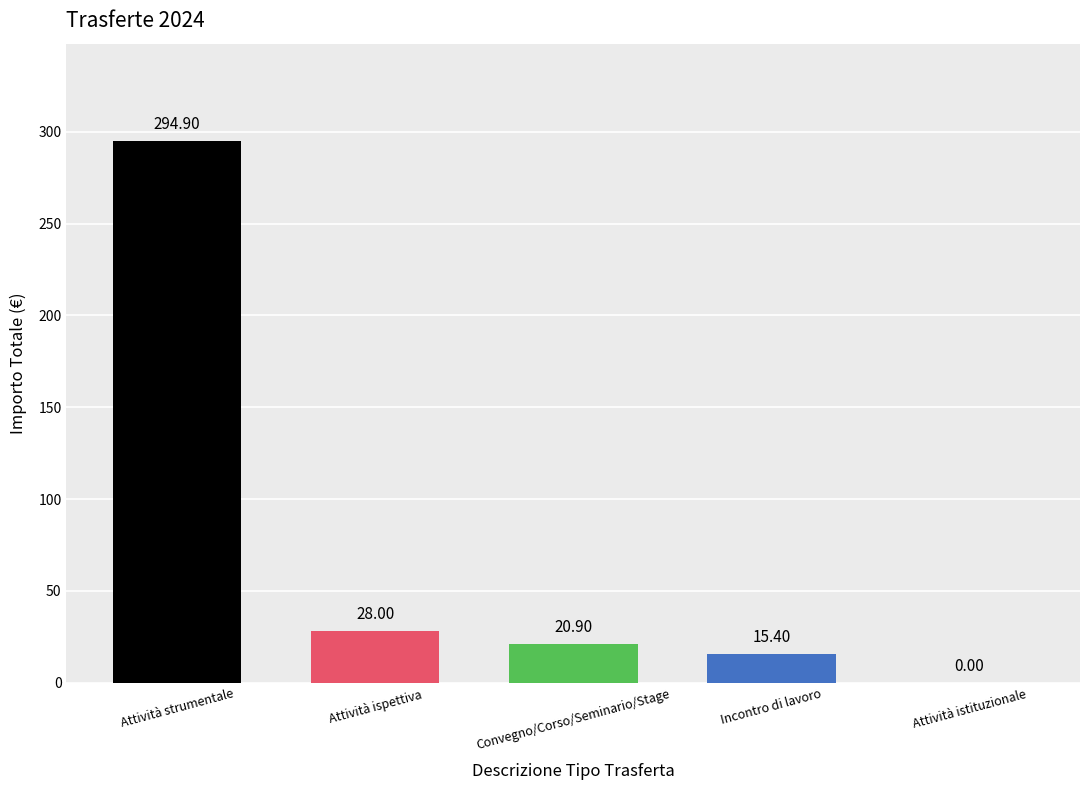

Which category has the highest value across all series?

Attività strumentale